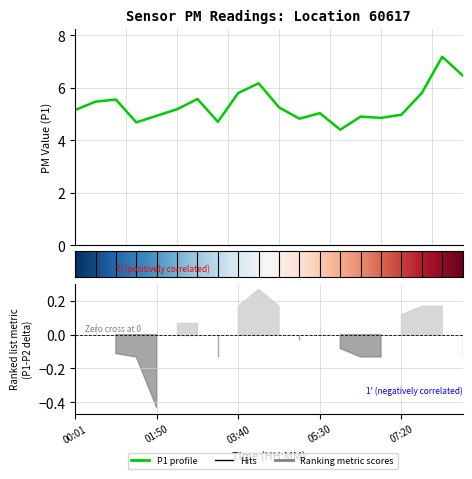

How many data points are less than 5?

8